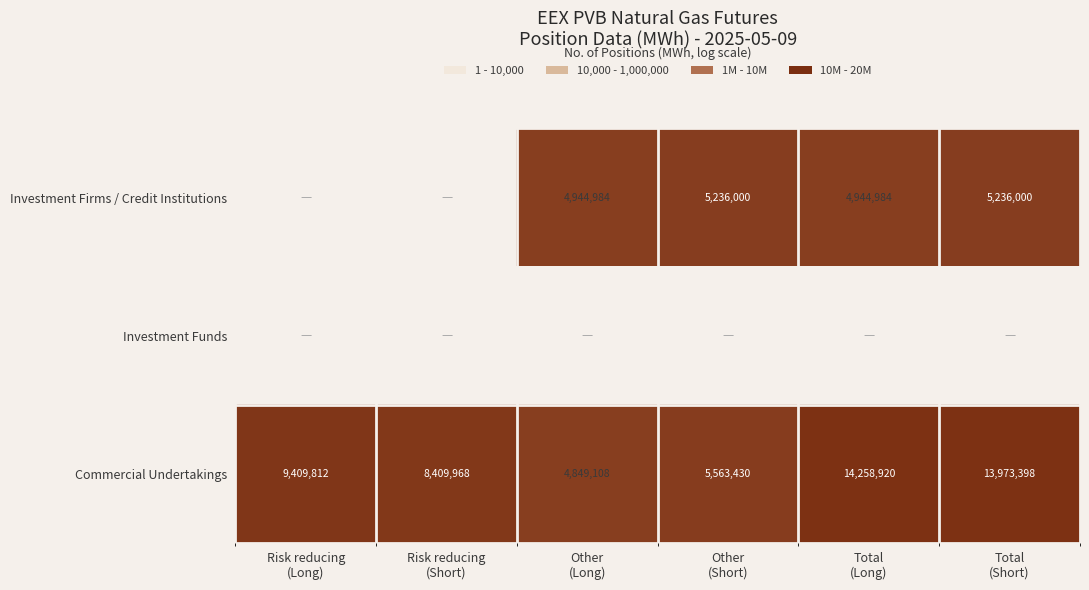

What is the minimum value for Commercial Undertakings?

4849108